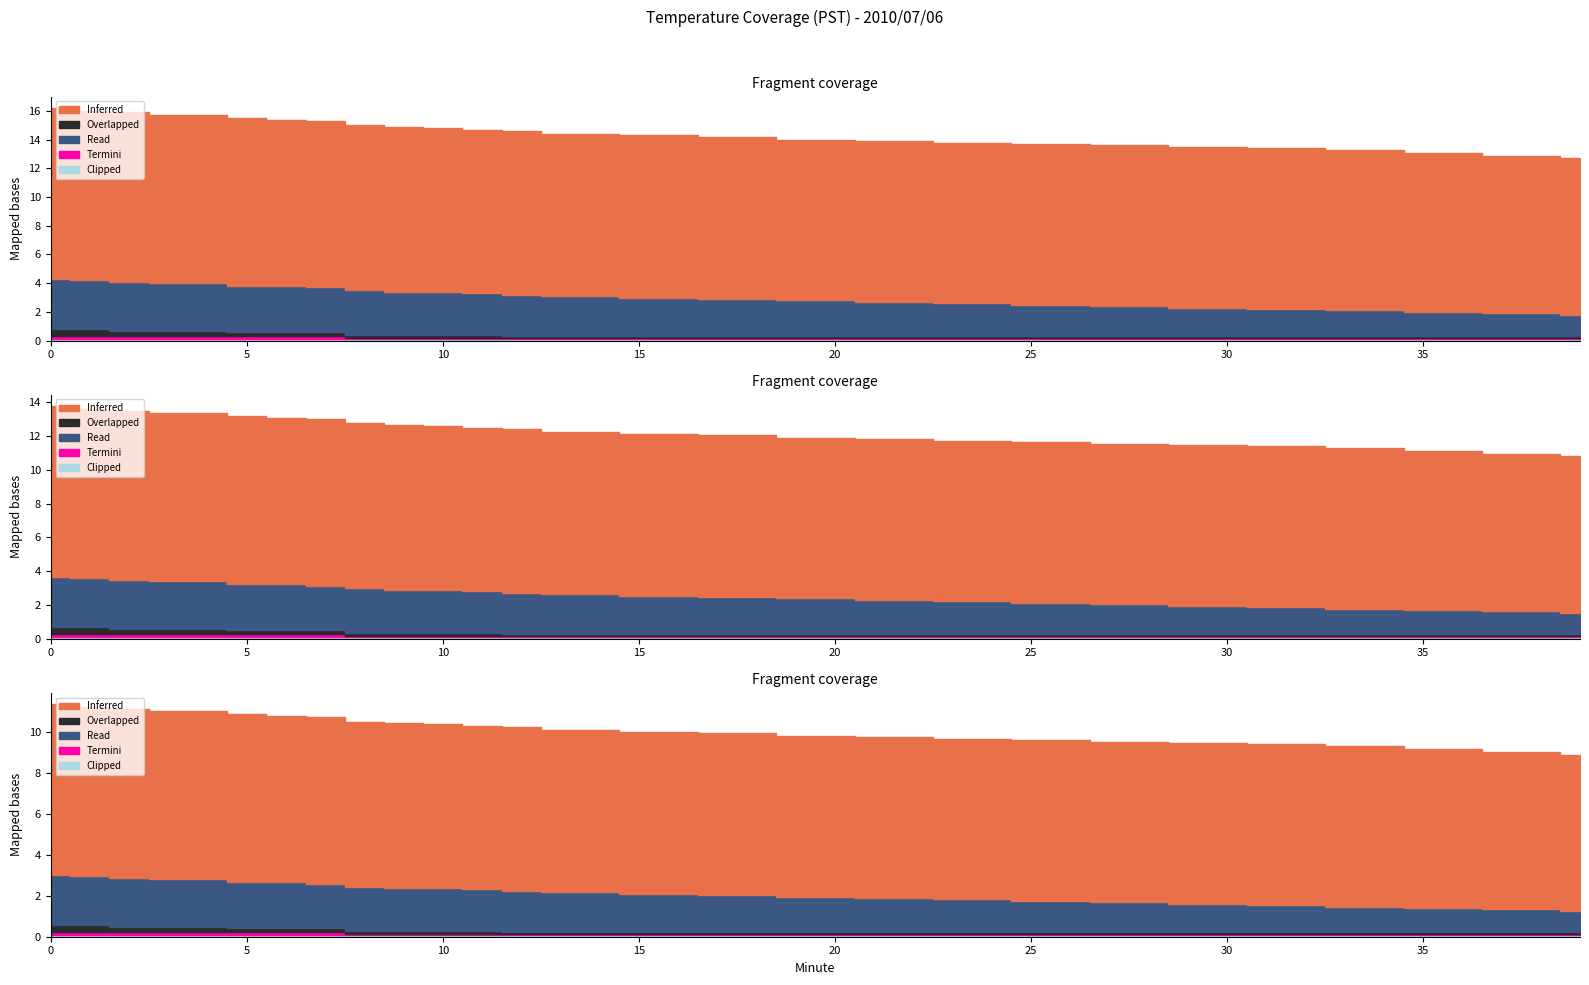

Between 8 and 20, which series saw the biggest shift?

Read